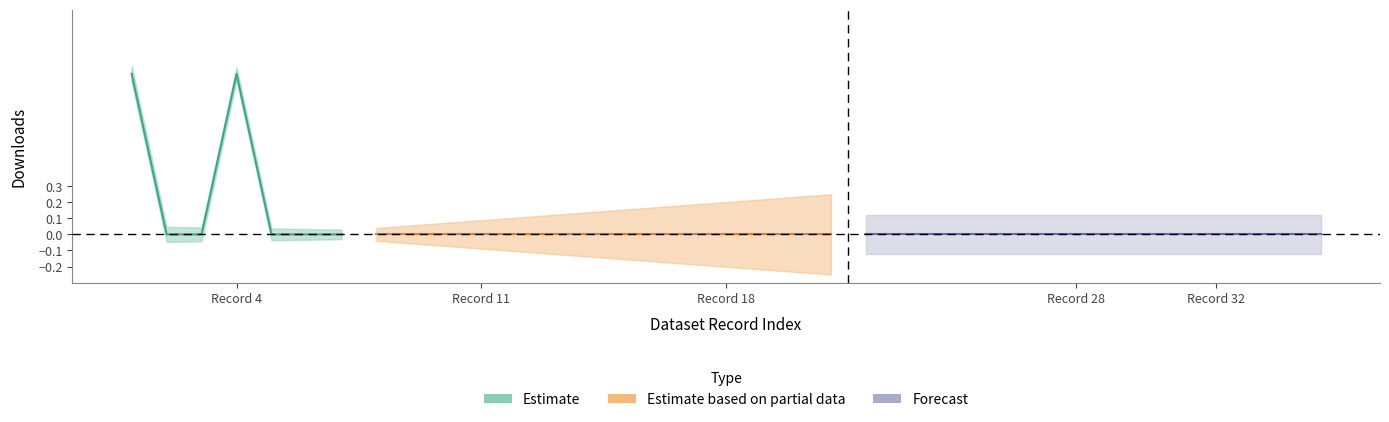

Reading left to right, what are all the values shown in this chart?

downloads=1	1=0	2=0	3=1	4=0	5=0	6=0	7=0	8=0	9=0	10=0	11=0	12=0	13=0	14=0	15=0	16=0	17=0	18=0	19=0	20=0	21=0	22=0	23=0	24=0	25=0	26=0	27=0	28=0	29=0	30=0	31=0	32=0	33=0	34=0